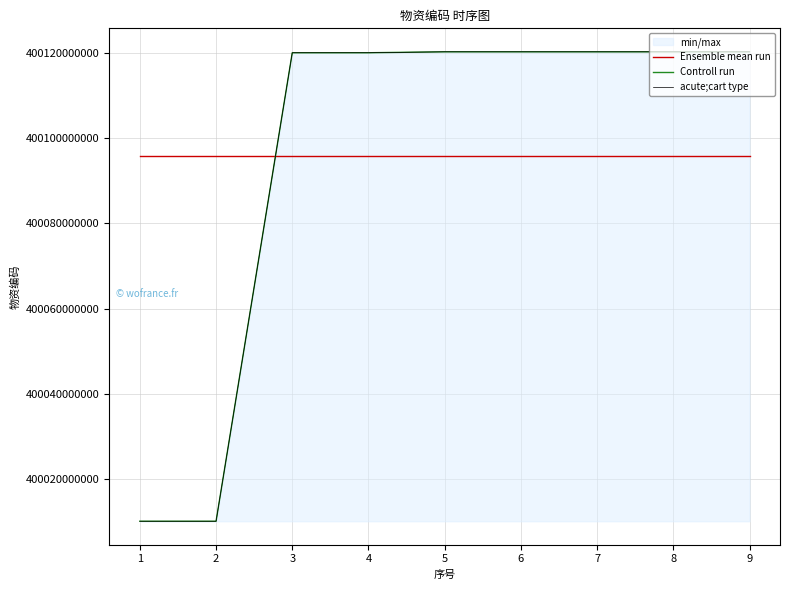

How many lines are shown in the chart?

3